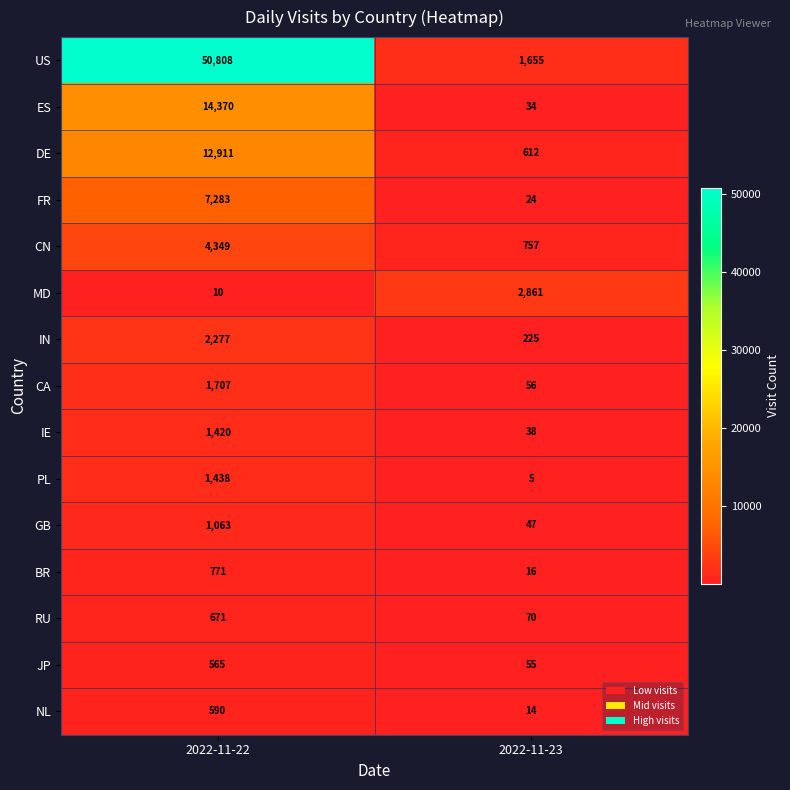

Which series has the largest total across all categories?

US